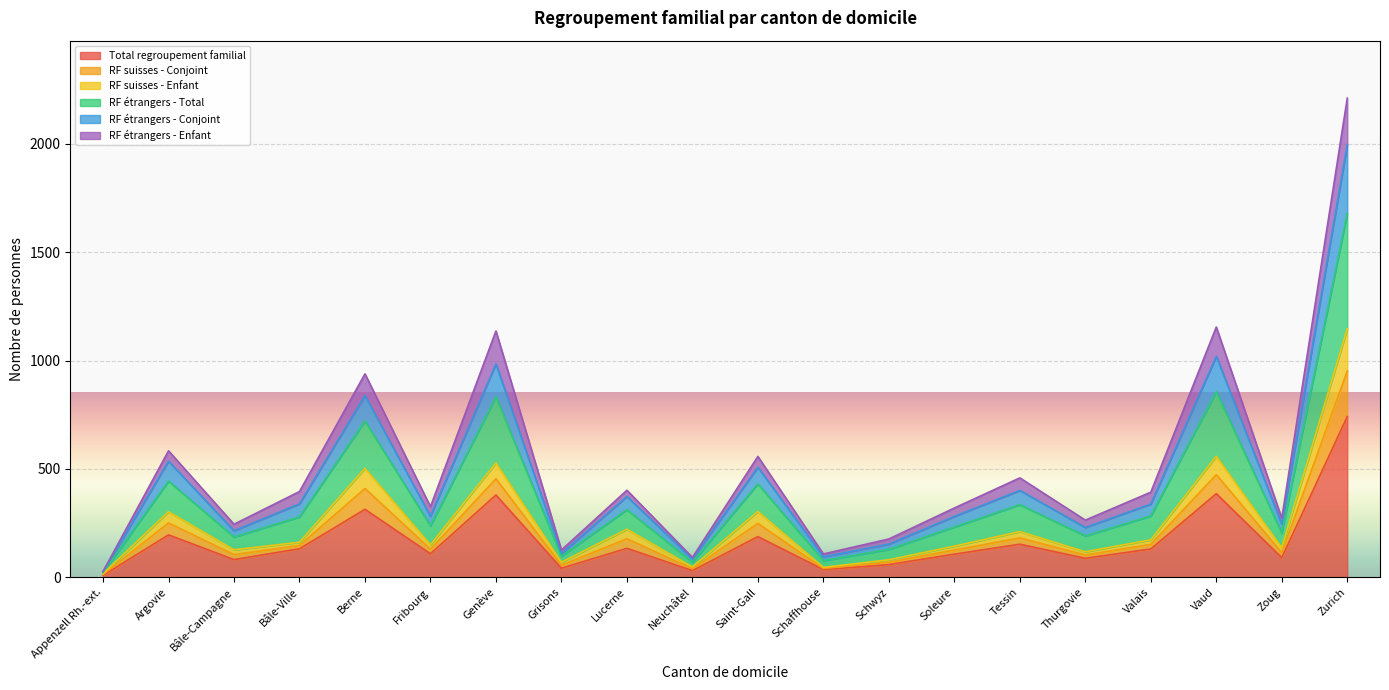

True or false: Total regroupement familial has a value of 132 at Bâle-Ville.

True